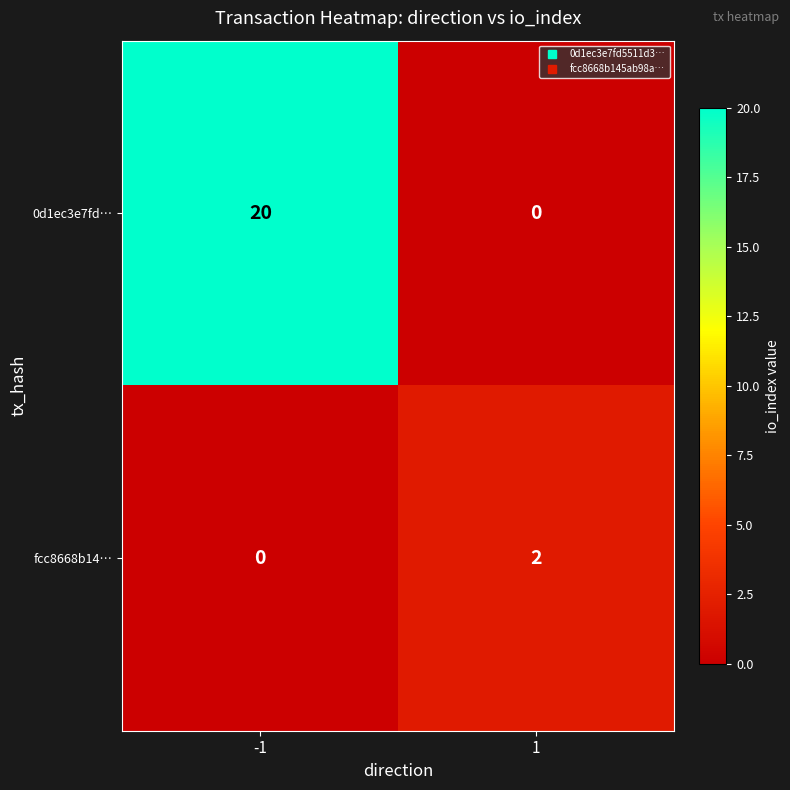

True or false: fcc8668b14… has a value of 2 at 1.

True